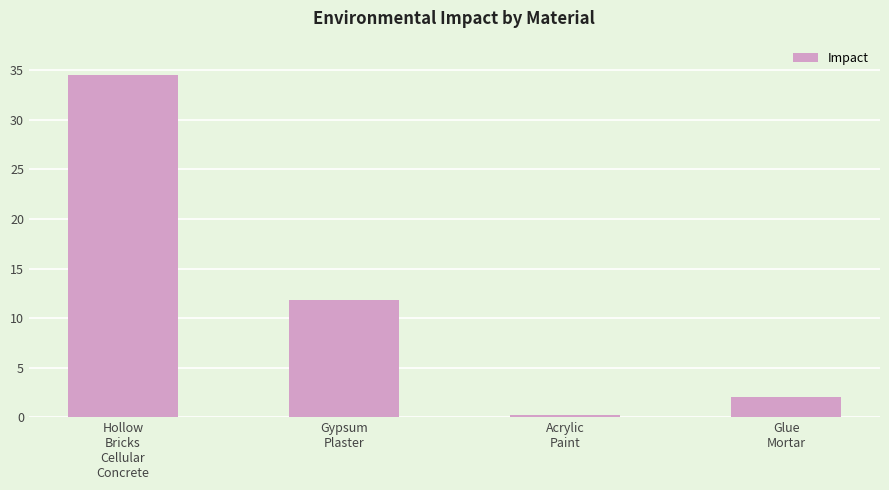

The value at Hollow
Bricks
Cellular
Concrete is 34.6. True or false?

True